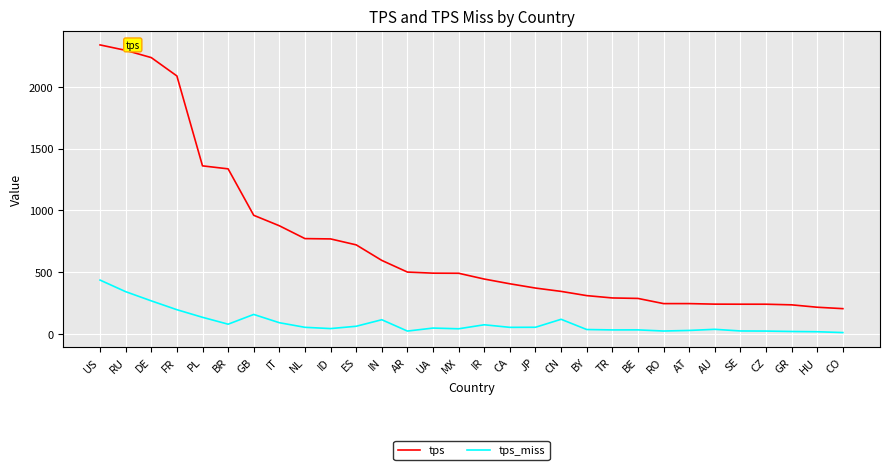

What is the maximum value shown in the chart?

2338.5